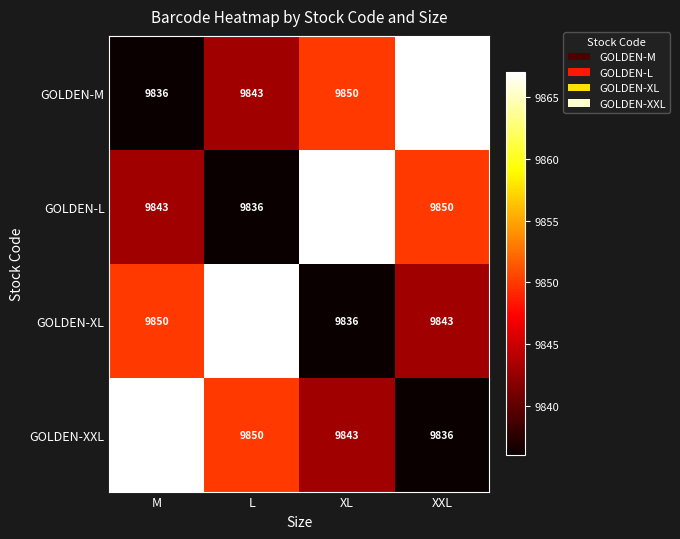

What is the sum of the GOLDEN-M values at XXL and XL?

19717